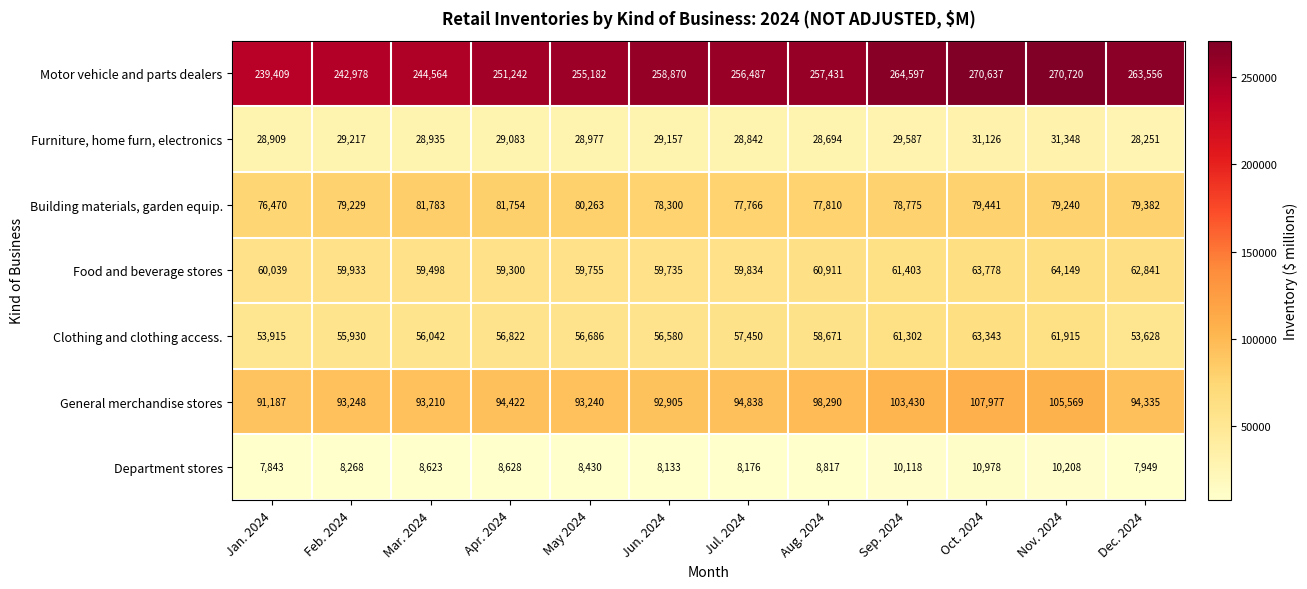

What is the average value of the Motor vehicle and parts dealers series?

256306